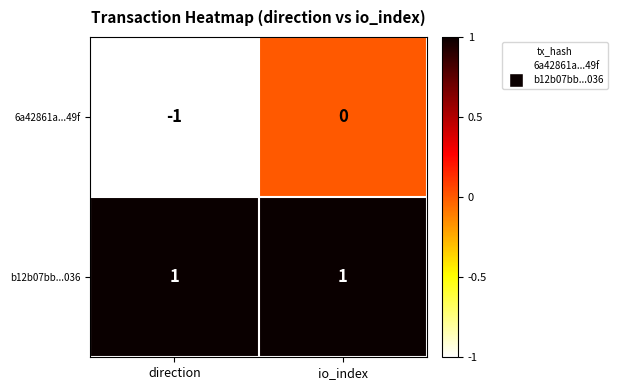

Rank the series at direction from lowest to highest value.

6a42861a...49f, b12b07bb...036